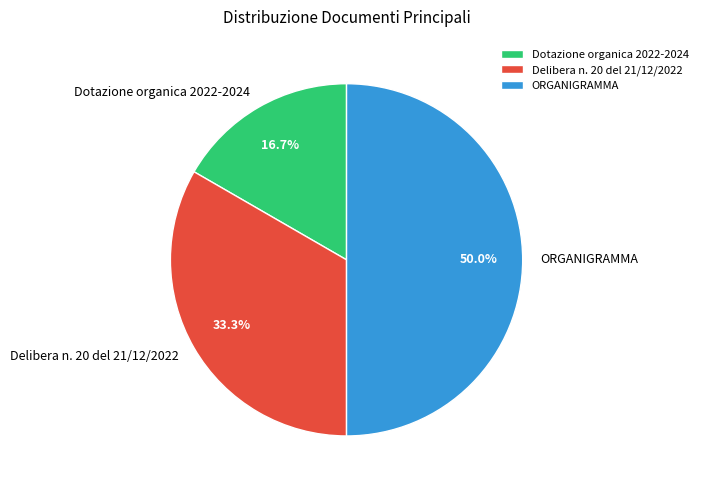

Which slice is the smallest?

Dotazione organica 2022-2024